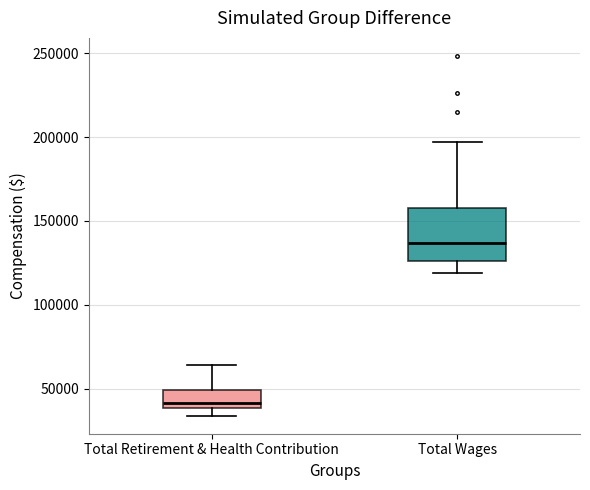

Reading left to right, transcribe this box plot: for each box, give where its median line is, the range the box spans, and where its two whiskers end, as read against the y-axis. The values are not printed on the chart, so give them approximately, as read against the axis.

Total Retirement & Health Contribution: median 40000 (just above the box's lower edge), box 40000 to 50000, whiskers 35000 to 65000
Total Wages: median 135000, box 125000 to 160000, whiskers 120000 to 195000